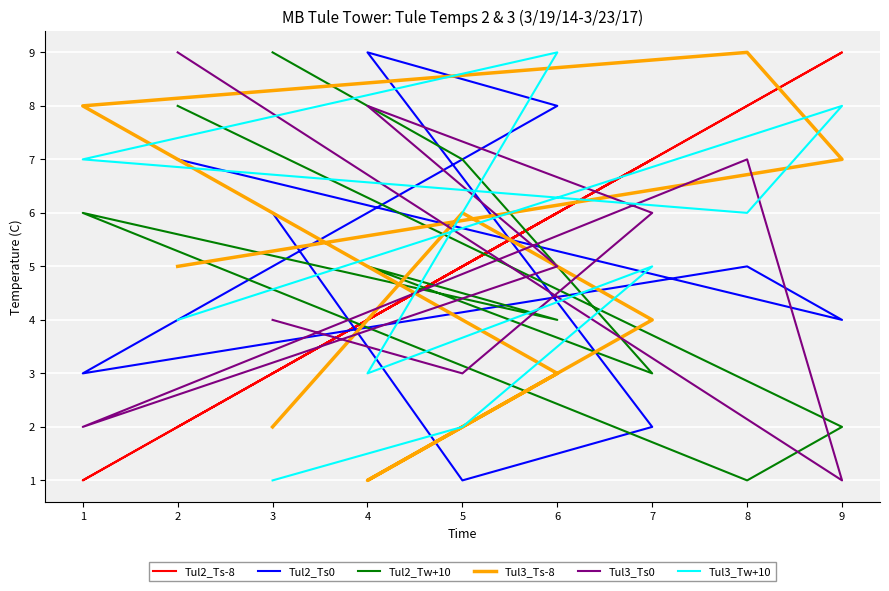

The Tul2_Ts-8 series shows 13 at 8. True or false?

False